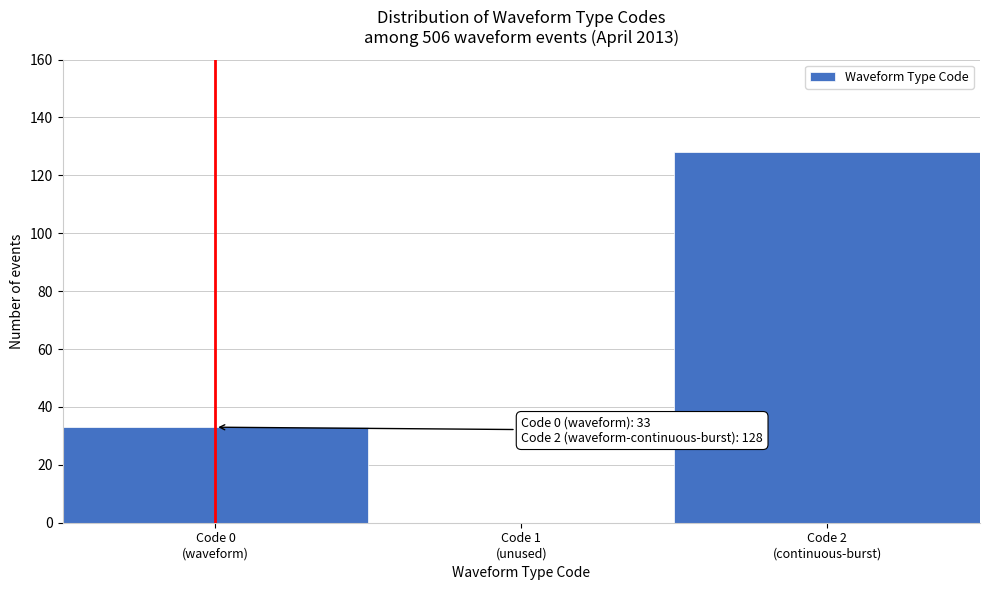

What is the sum of all values?

161